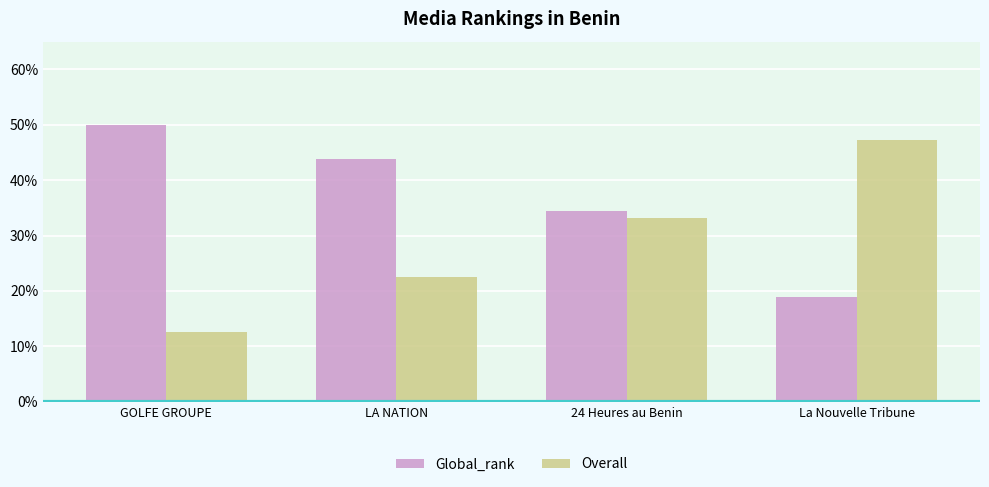

What position from the left is 24 Heures au Benin?

3